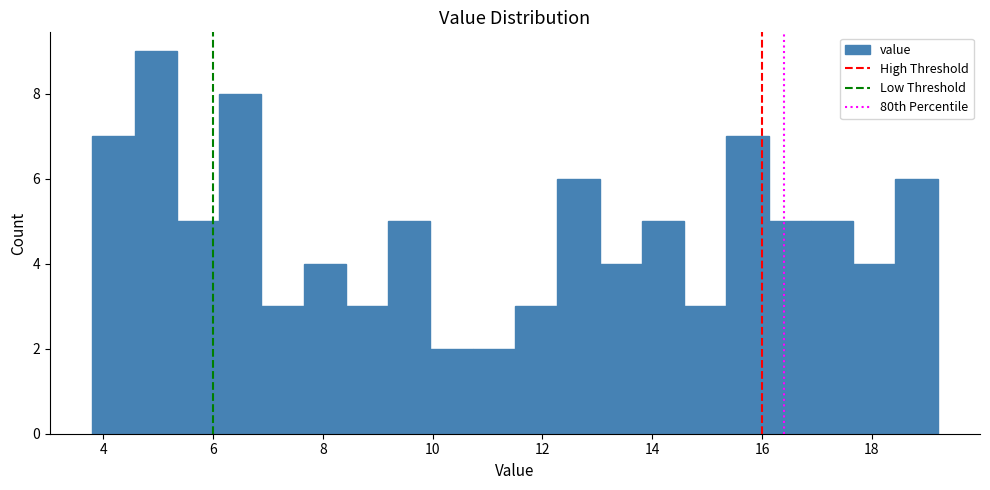

Around what value on the x-axis is the tallest bar? Give the approximate position of its centre, as read against the axis.

5.0